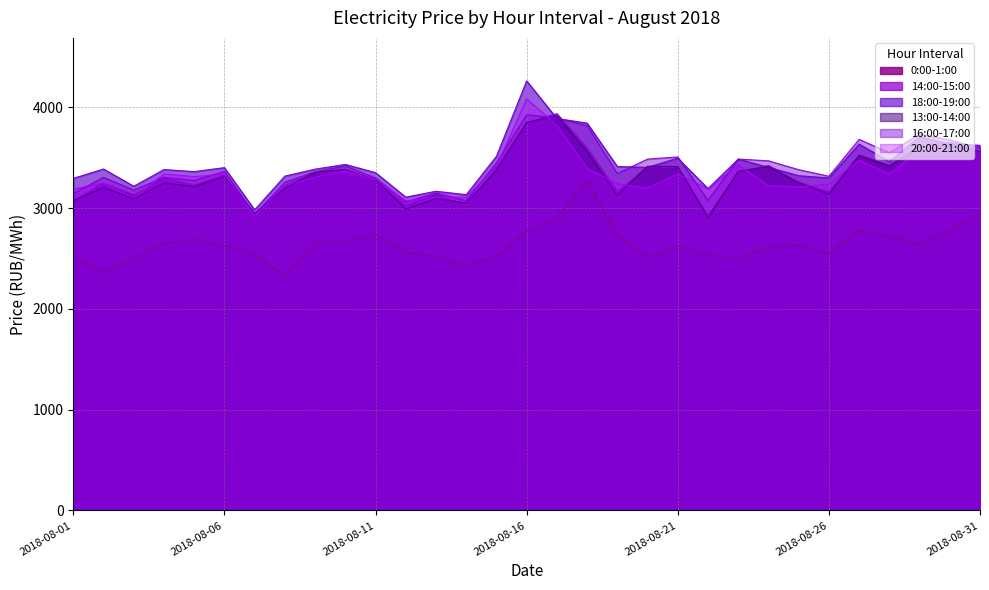

What is the lowest value of the 13:00-14:00 series?

2900.4